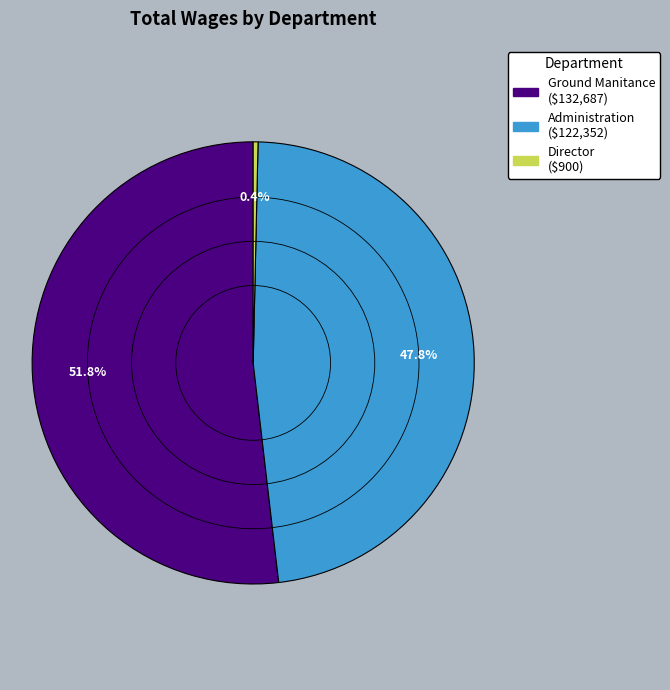

To the nearest percent, what is the difference between the Director and Ground Manitance slice percentages?

51%